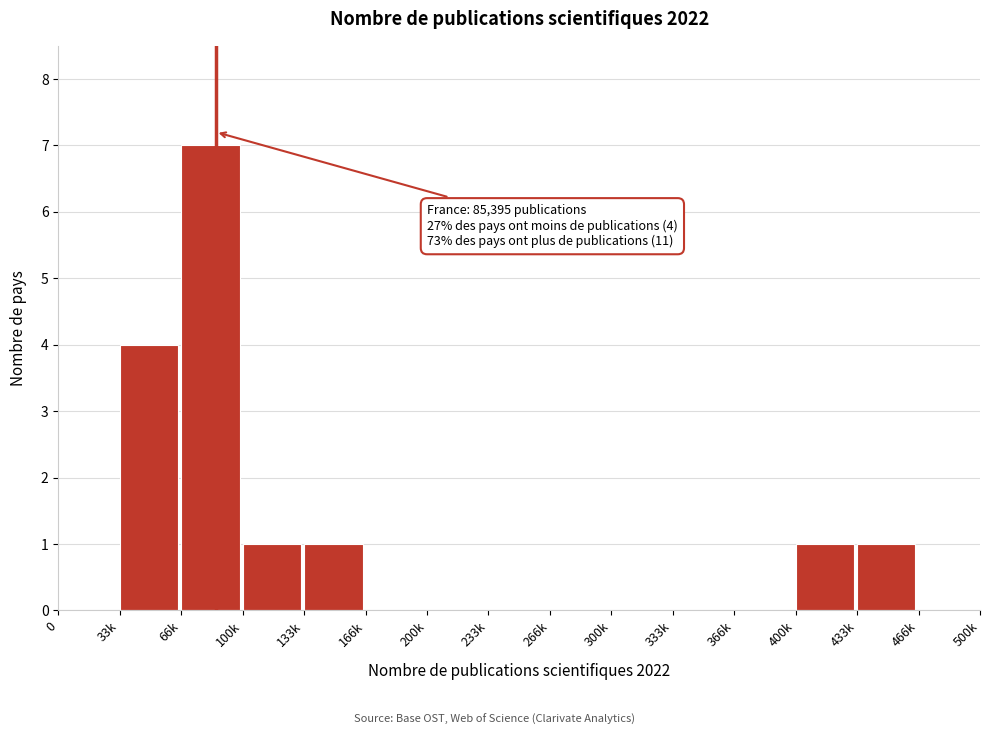

Reading right to left, what are all the values shown in this chart?

466k=0	433k=1	400k=1	366k=0	333k=0	300k=0	266k=0	233k=0	200k=0	166k=0	133k=1	100k=1	66k=7	33k=4	0=0